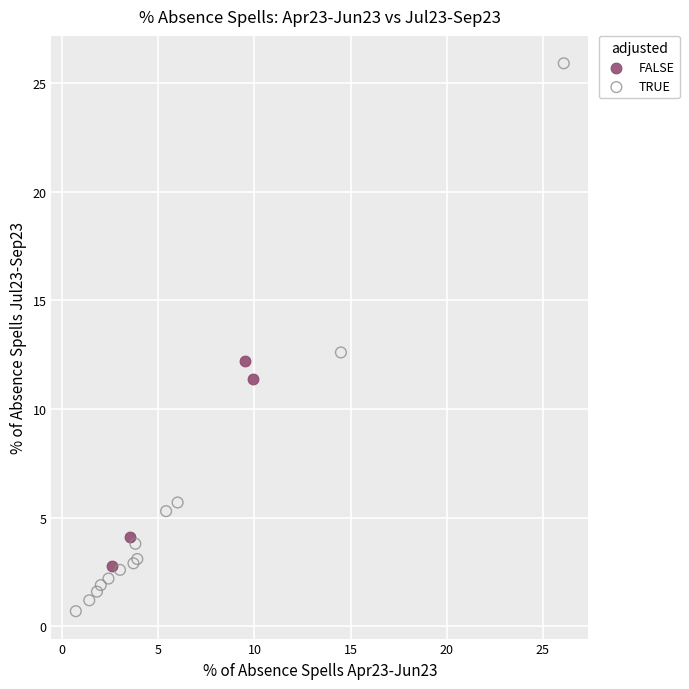

Which series has the largest Y range (max minus min)?

TRUE